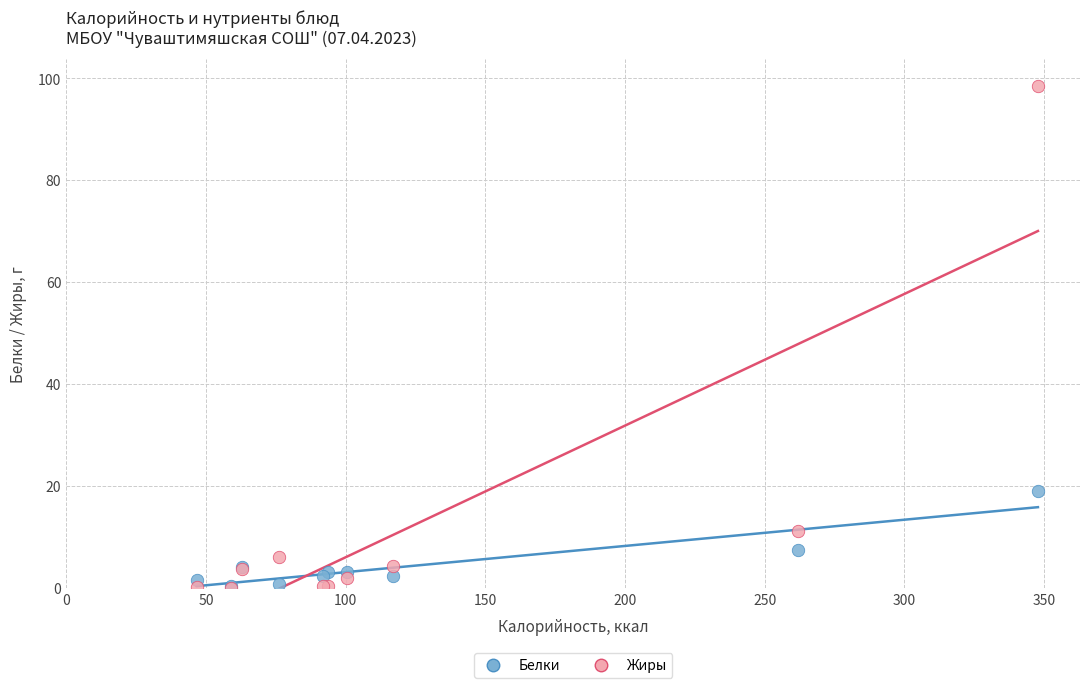

What are all the series names shown in the legend?

Белки, Жиры